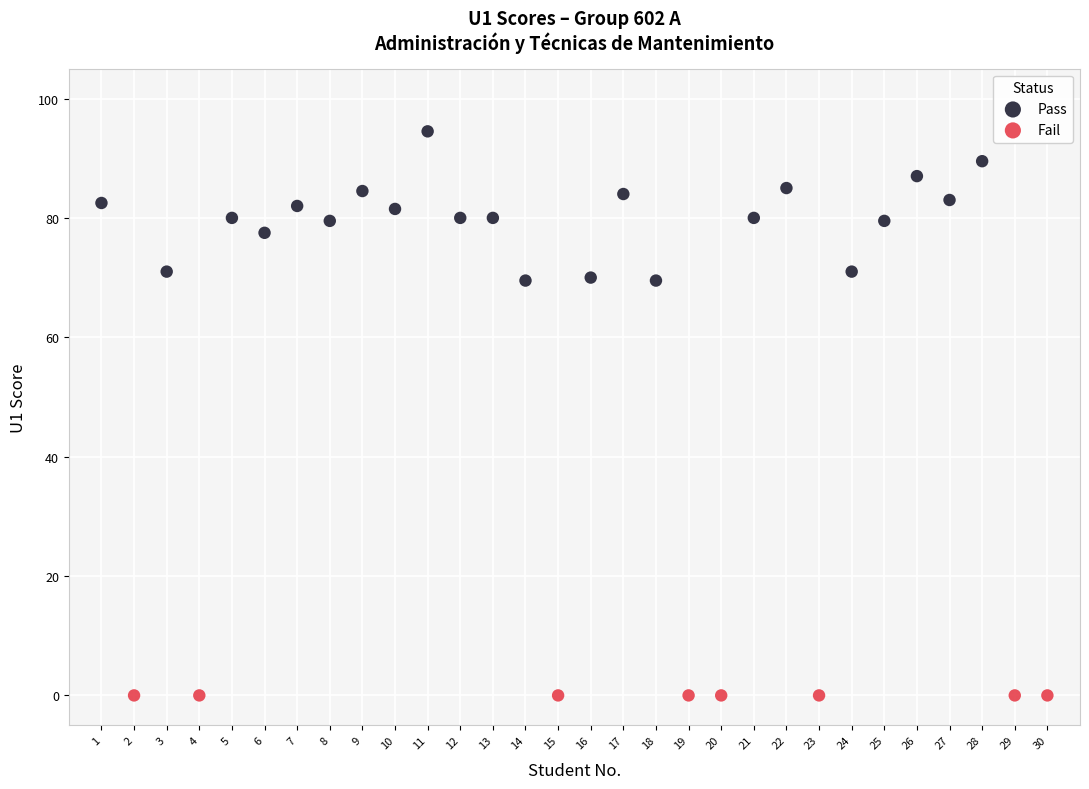

Which series reaches the maximum Y coordinate?

Pass